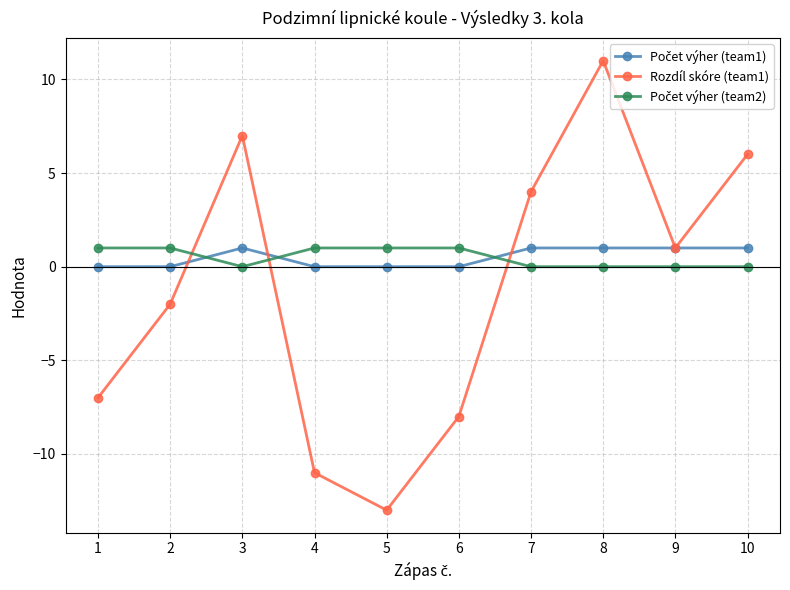

Which category has the highest value across all series?

8